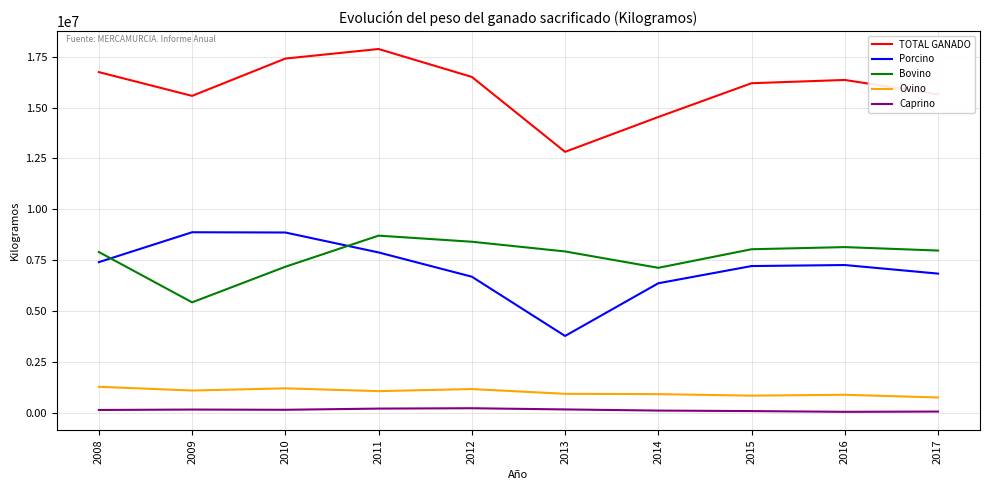

What is the highest value of the Porcino series?

8874611